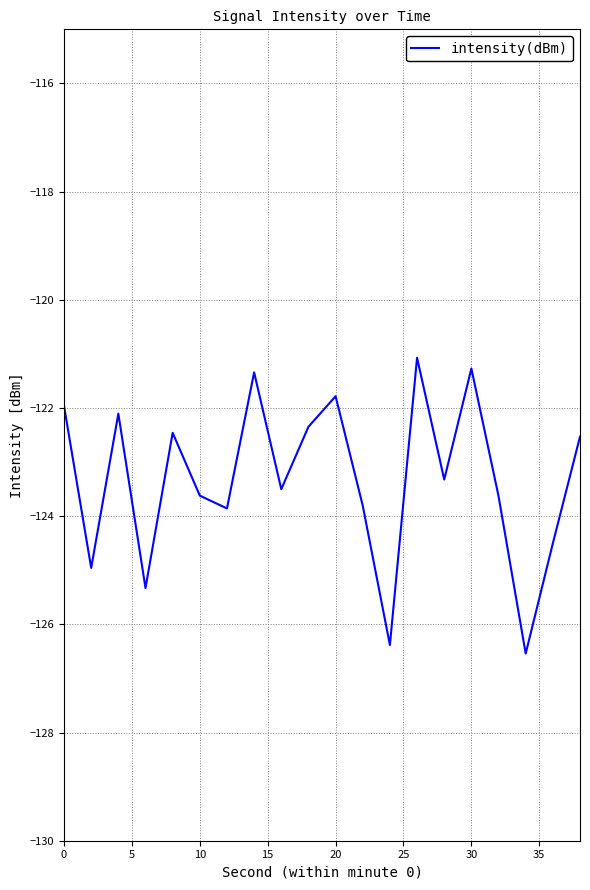

How many distinct data groups are displayed?

1